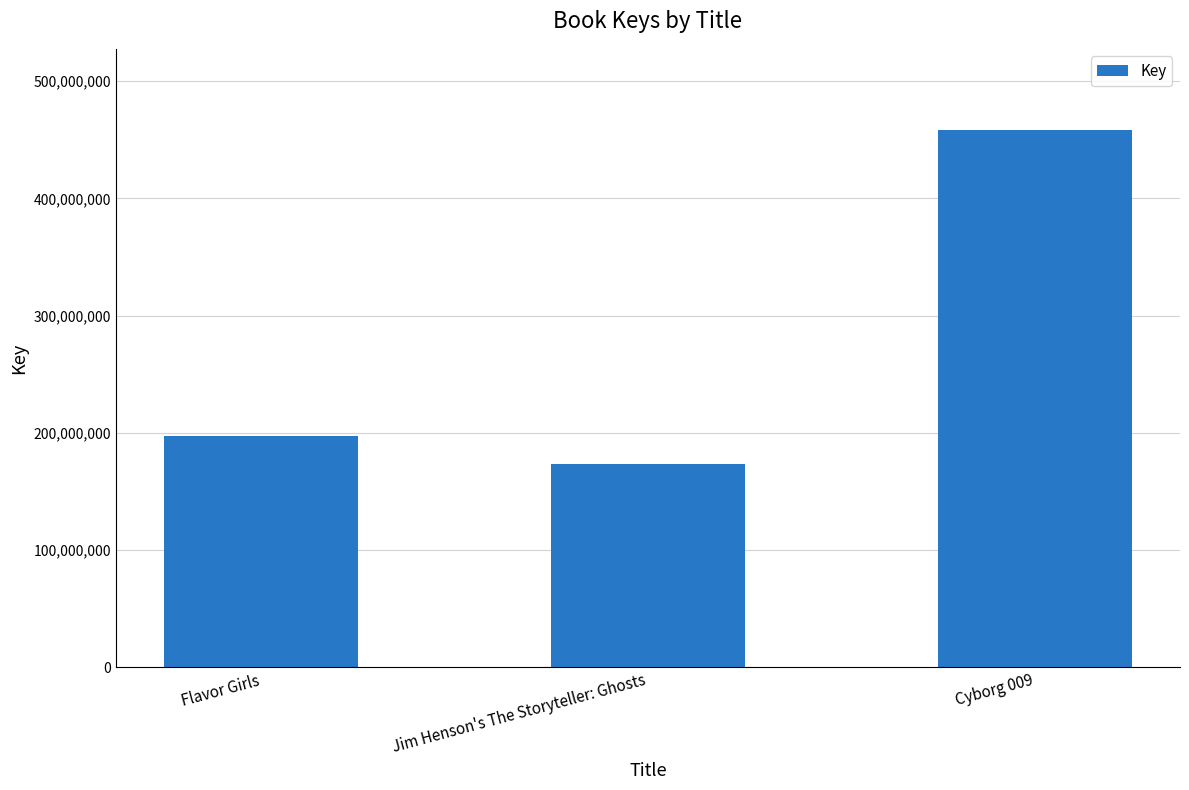

What is the label of the 1st bar from the right?

Cyborg 009